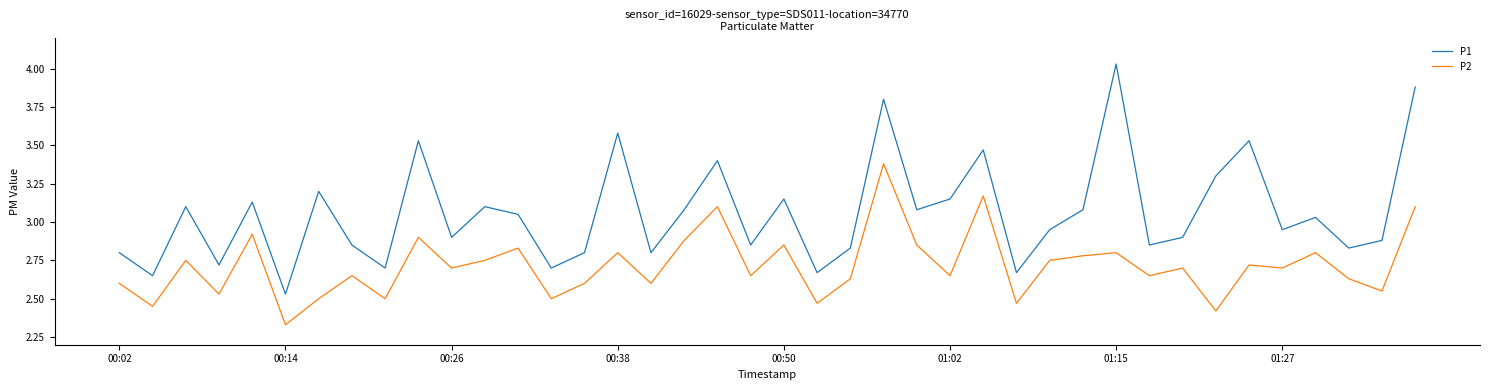

Which series has the largest total across all categories?

P1